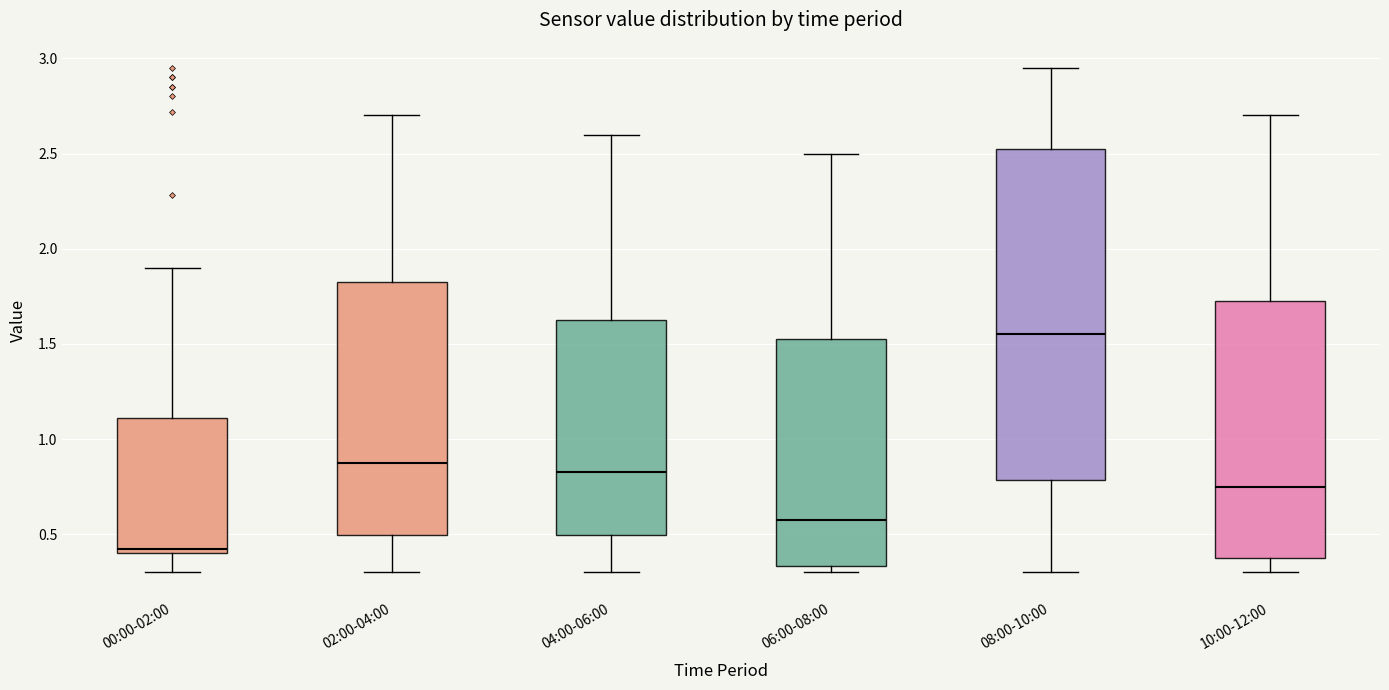

Which box is the tallest, from its lower edge to its upper edge?

08:00-10:00